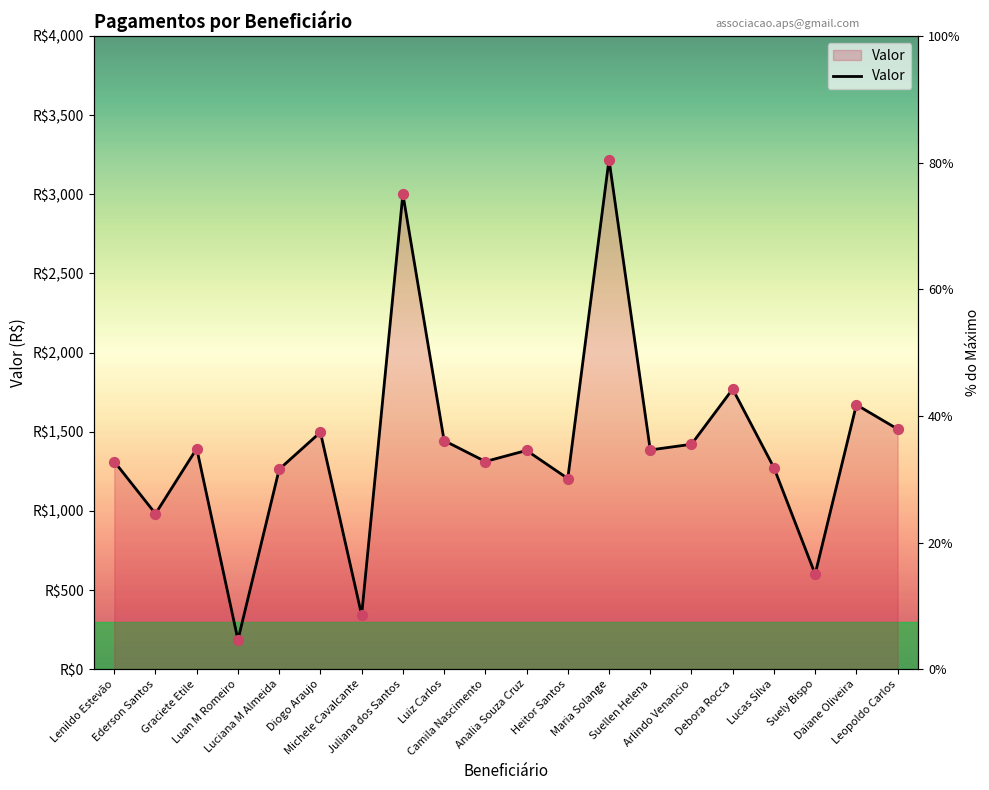

What is the ratio of the value at Graciete Etile to the value at Heitor Santos?

1.2